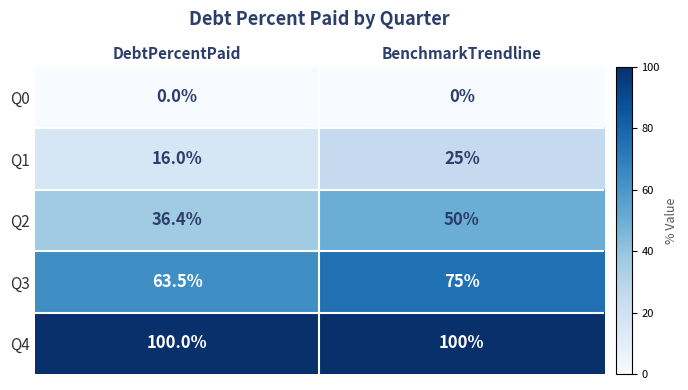

List the series in order of their peak value, highest first.

Q4, Q3, Q2, Q1, Q0